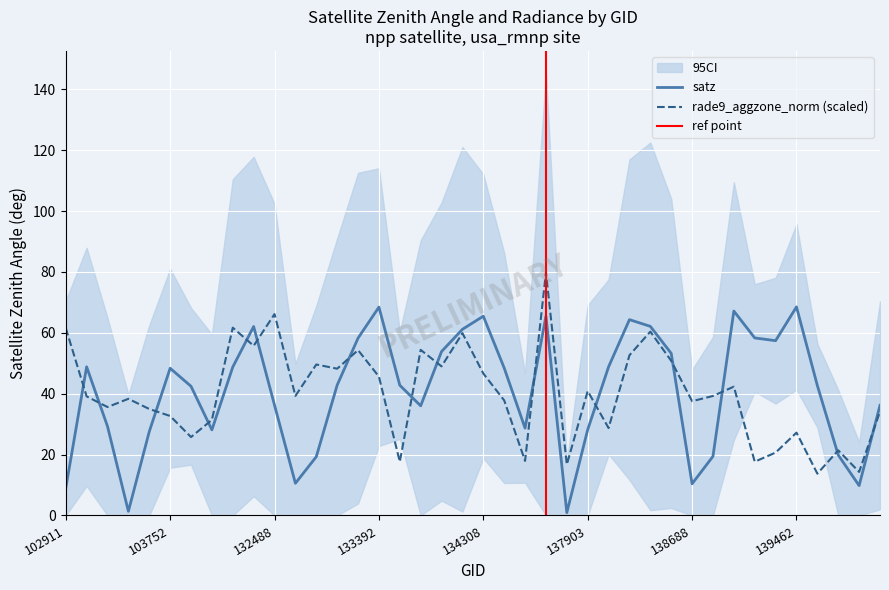

How many interior local valleys does the satz series have?

9